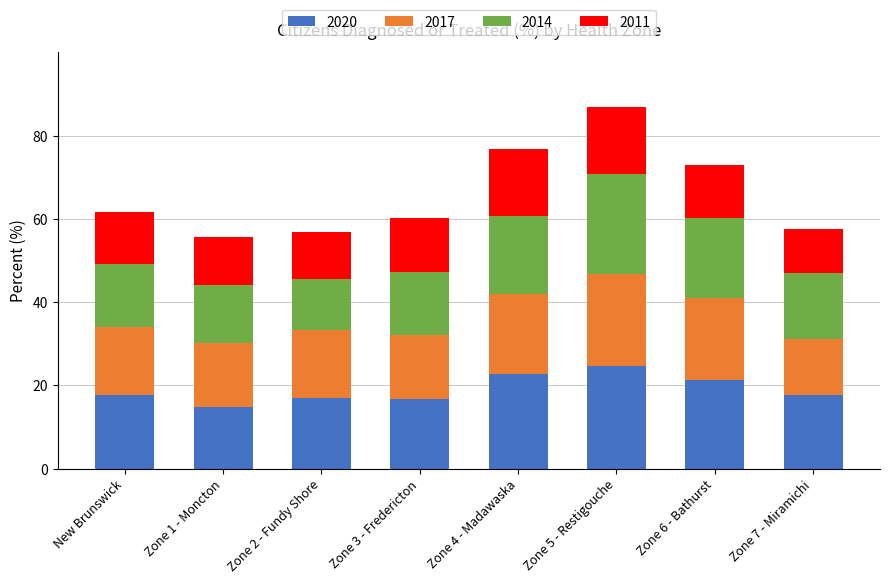

The 2020 series shows 22.7 at Zone 4 - Madawaska. True or false?

True